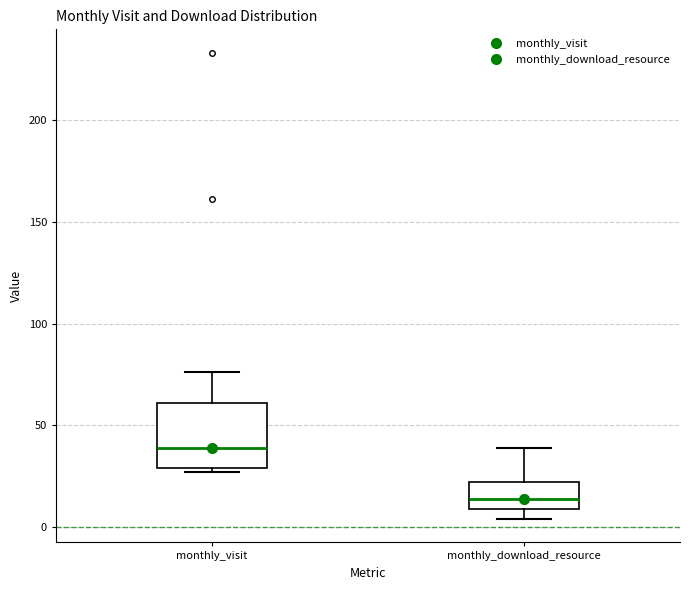

Comparing the boxes themselves (not the whiskers), which one is the tallest?

monthly_visit